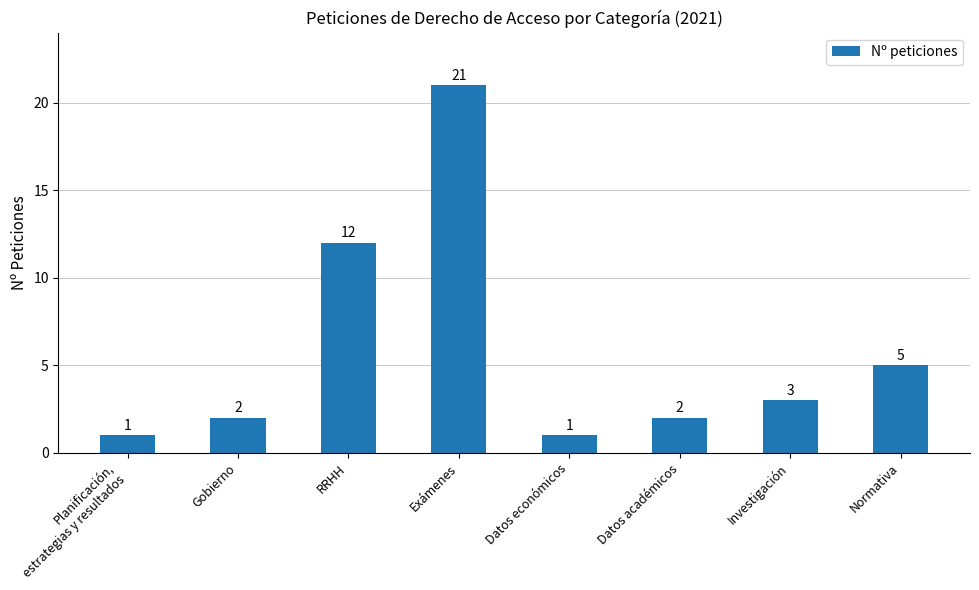

Count the number of data series in this chart.

1